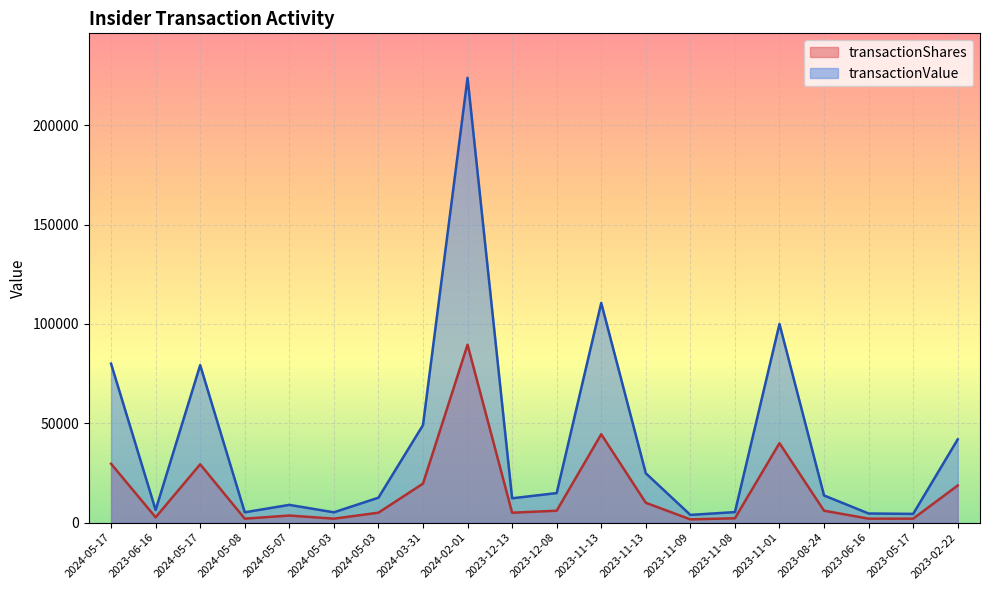

True or false: transactionShares has more than 2 interior local peaks.

True